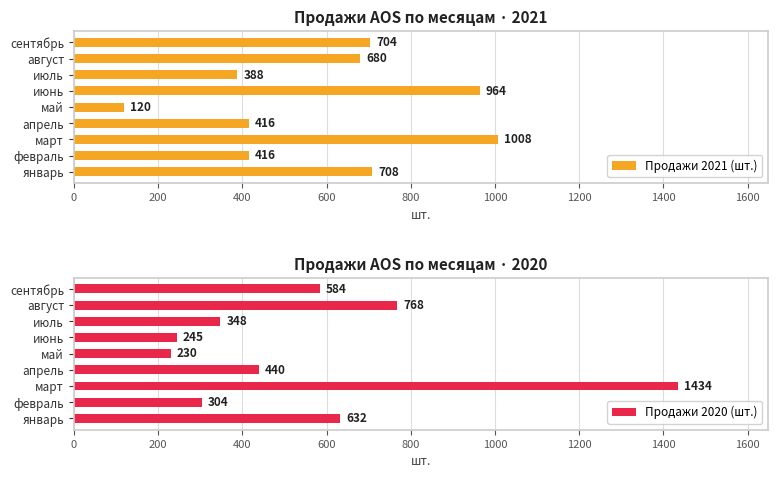

What are all the series names shown in the legend?

Продажи 2021 (шт.), Продажи 2020 (шт.)